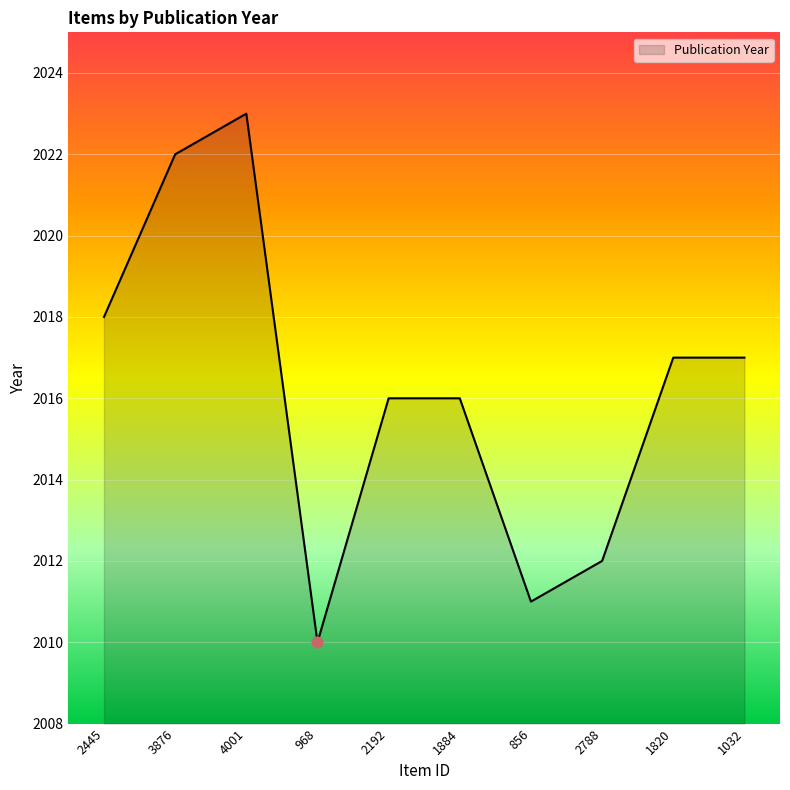

What is the ratio of the value at 856 to the value at 1820?

1.0